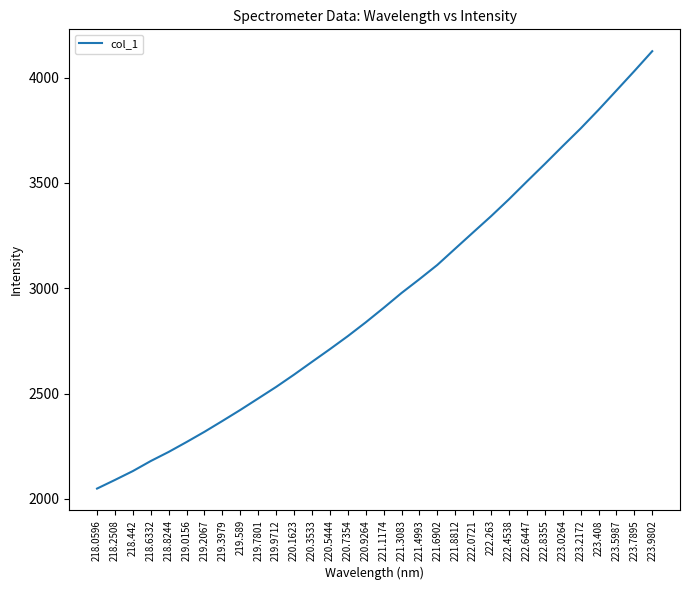

Which has a higher value, 218.8244 or 222.6447?

222.6447